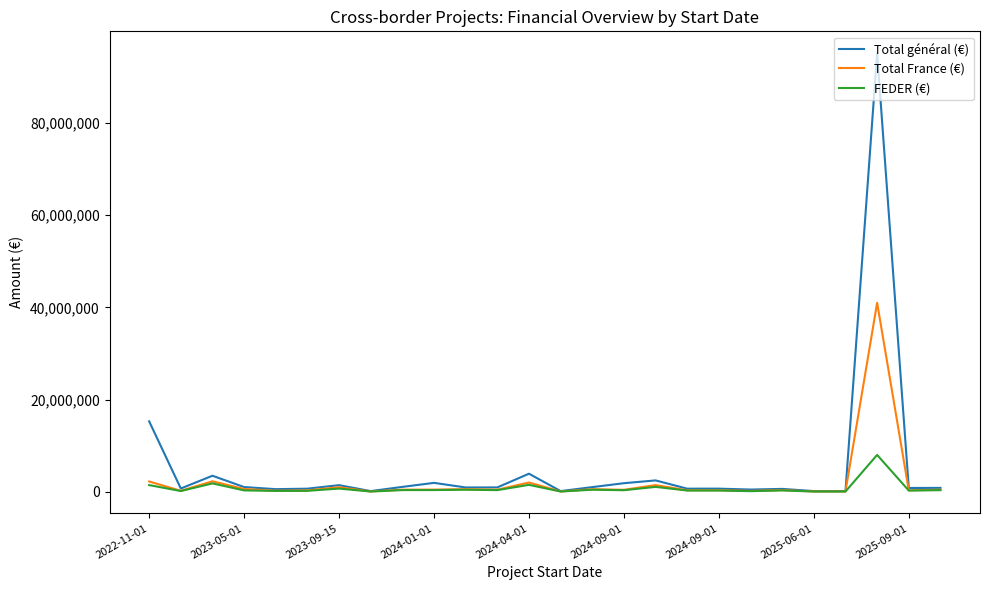

Which series has the widest spread of values?

Total général (€)